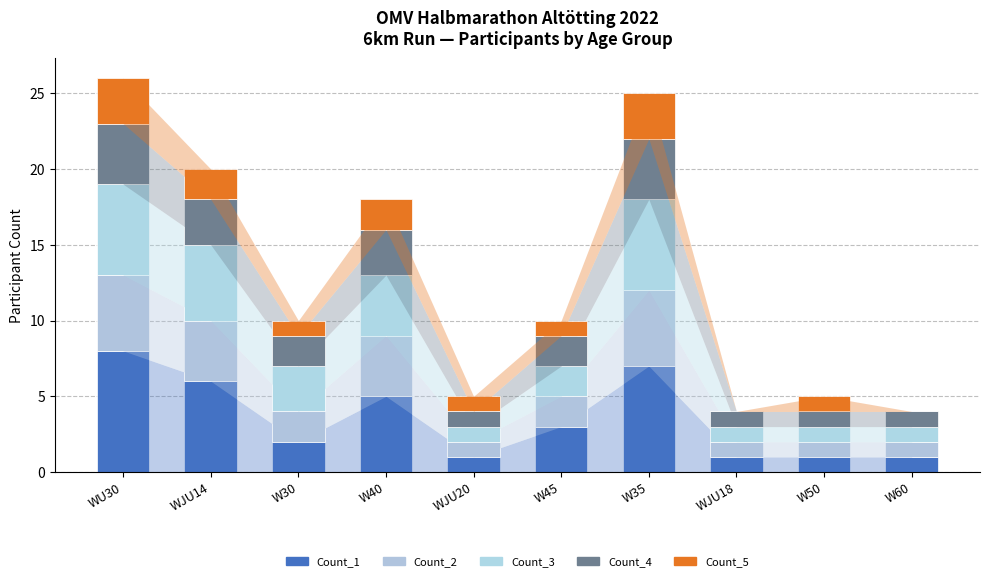

What is the label of the 3rd bar from the left?

W30